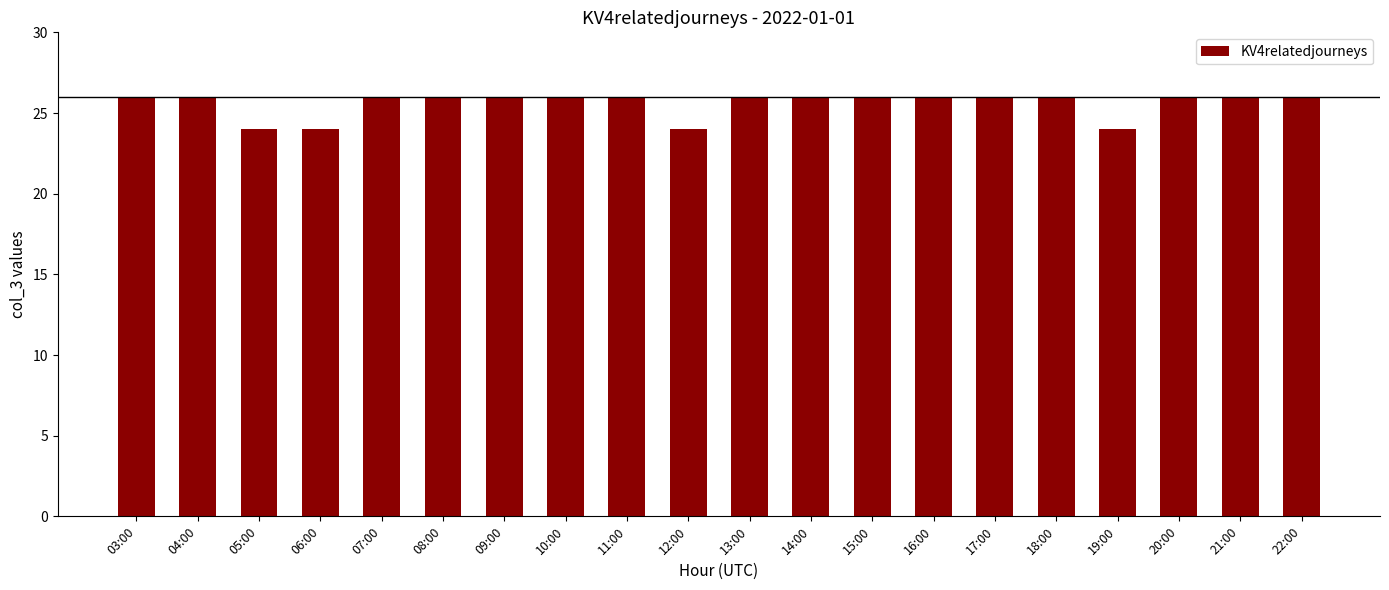

Reading right to left, extract all data points from this chart.

26	26	26	24	26	26	26	26	26	26	24	26	26	26	26	26	24	24	26	26